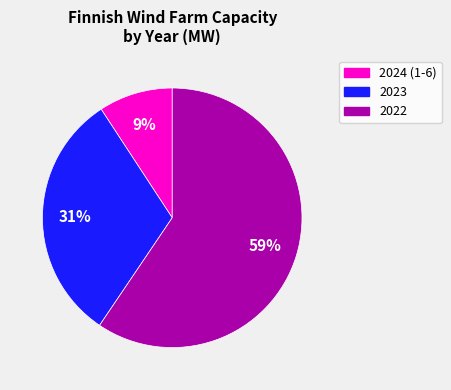

Which category has the biggest portion of the pie?

2022